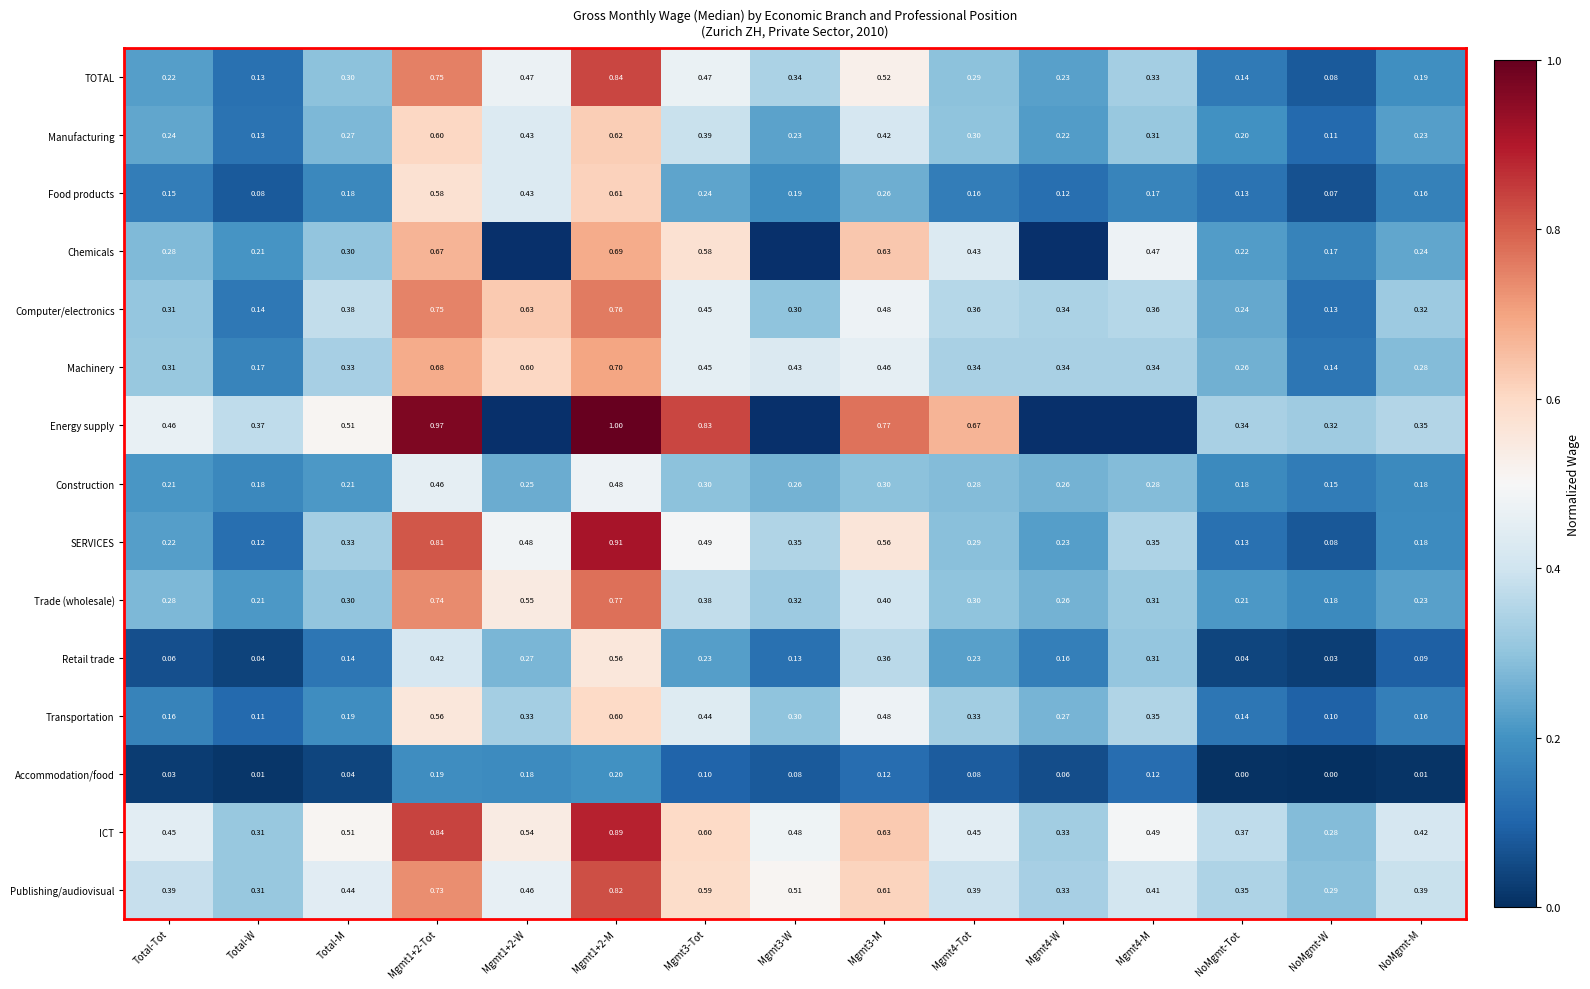

Which series changed the most between Total-W and NoMgmt-Tot?

Computer/electronics